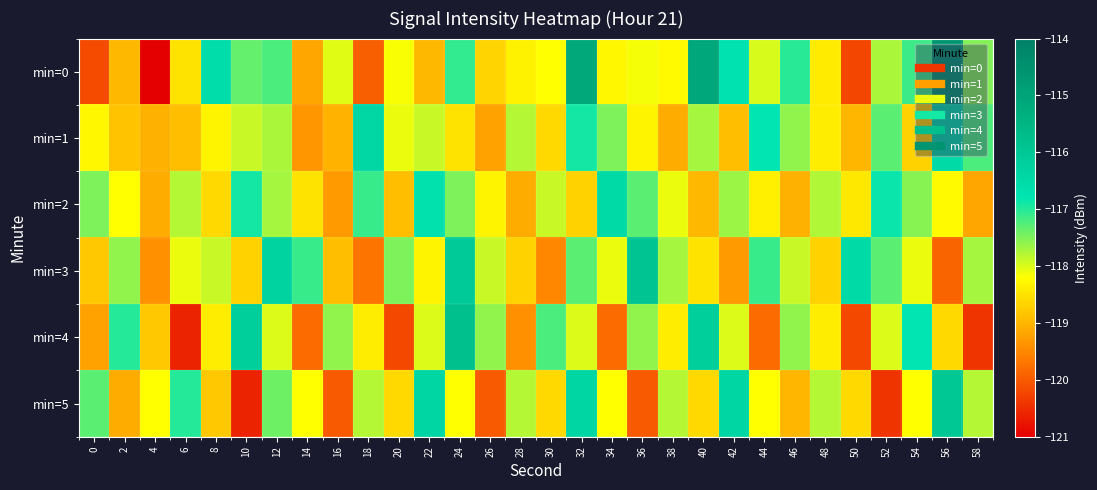

At how many categories does at least one series exceed -118?

29